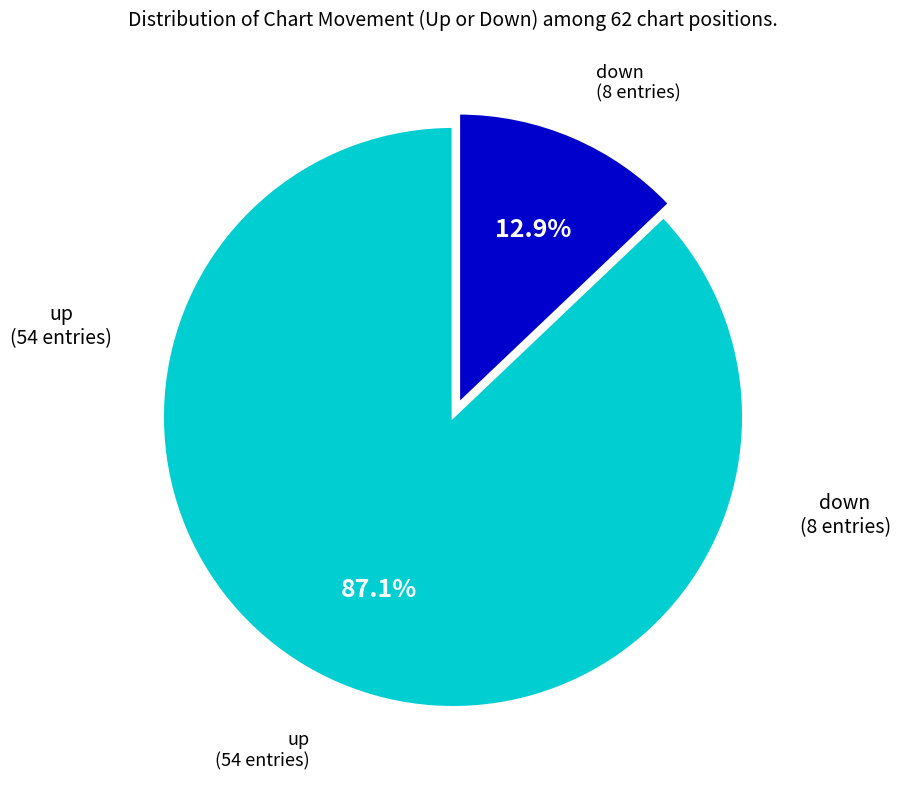

How many segments does this pie chart have?

2